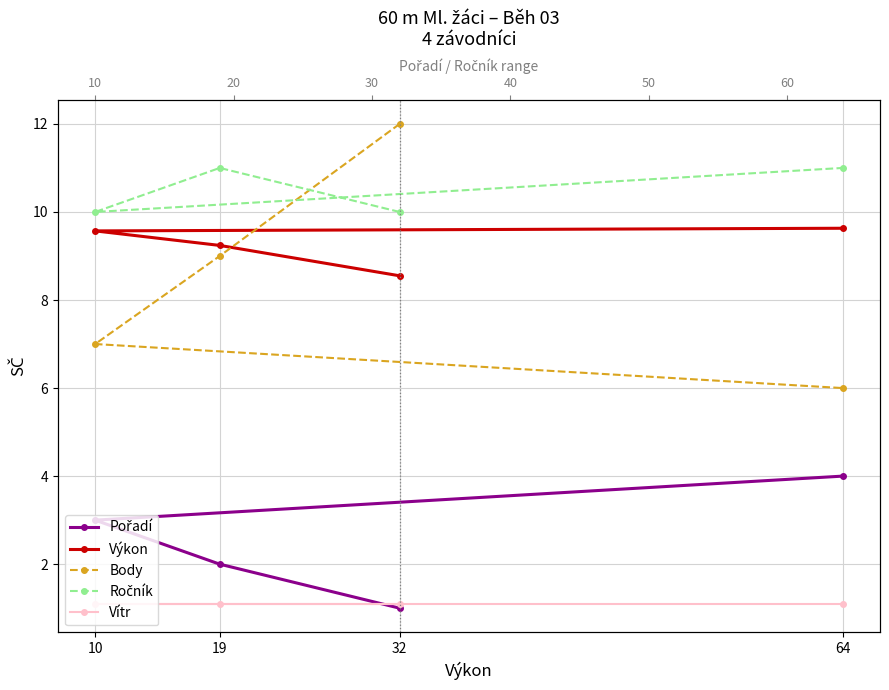

What is the smallest value displayed?

1.0